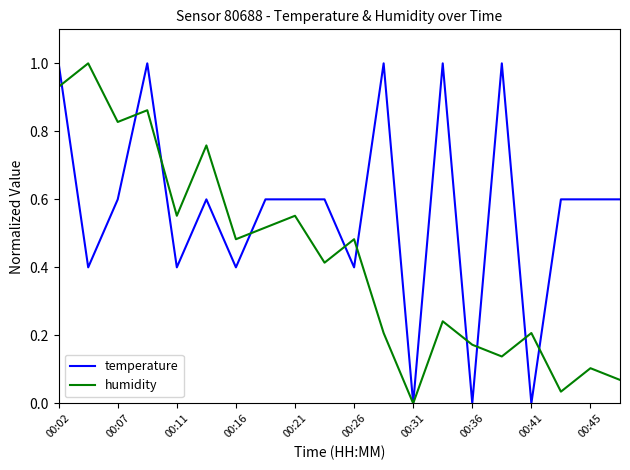

Which series has the largest total across all categories?

temperature